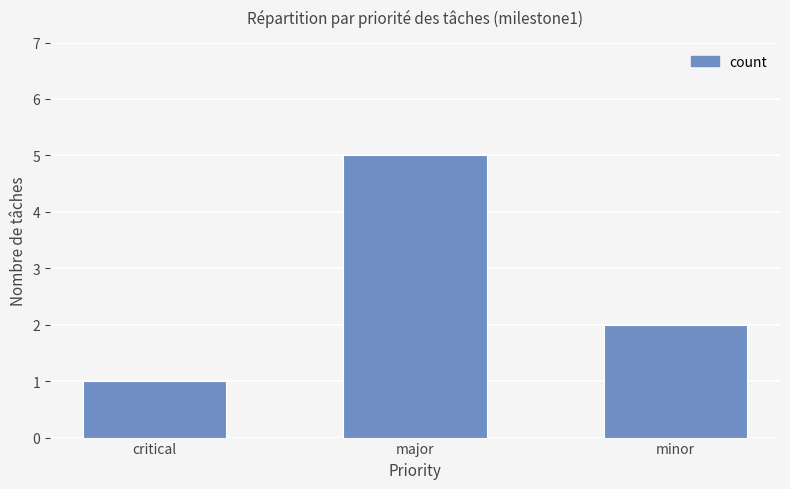

Which category has the lowest value across all series?

critical